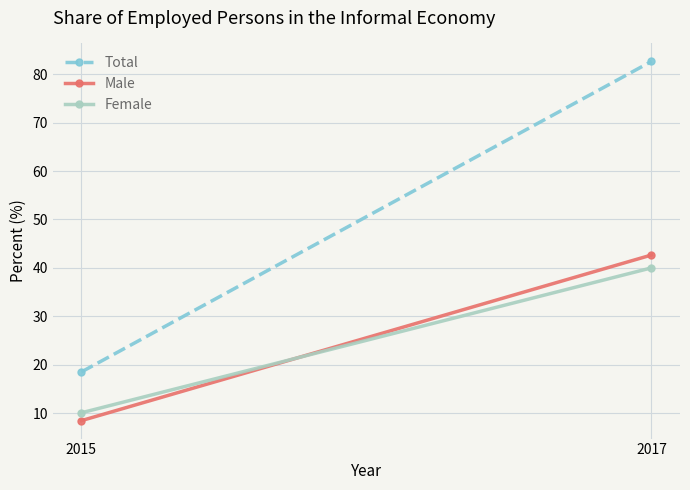

Is it true that Total equals 37.8 at 2017?

False